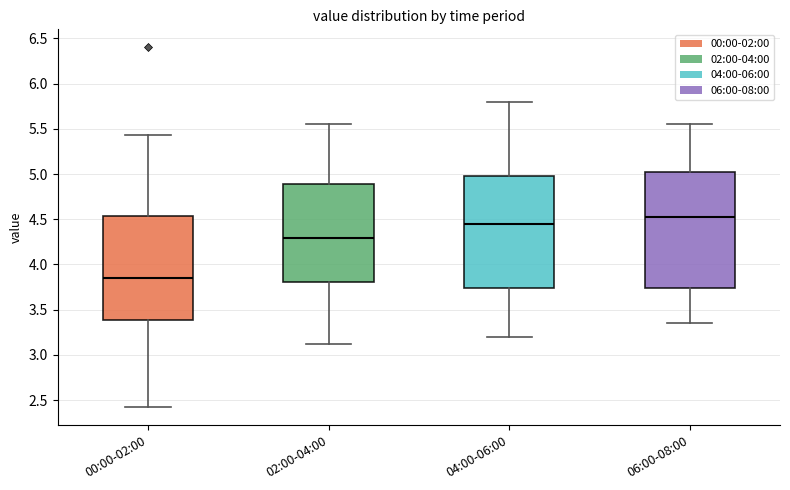

Which box is the tallest, from its lower edge to its upper edge?

06:00-08:00